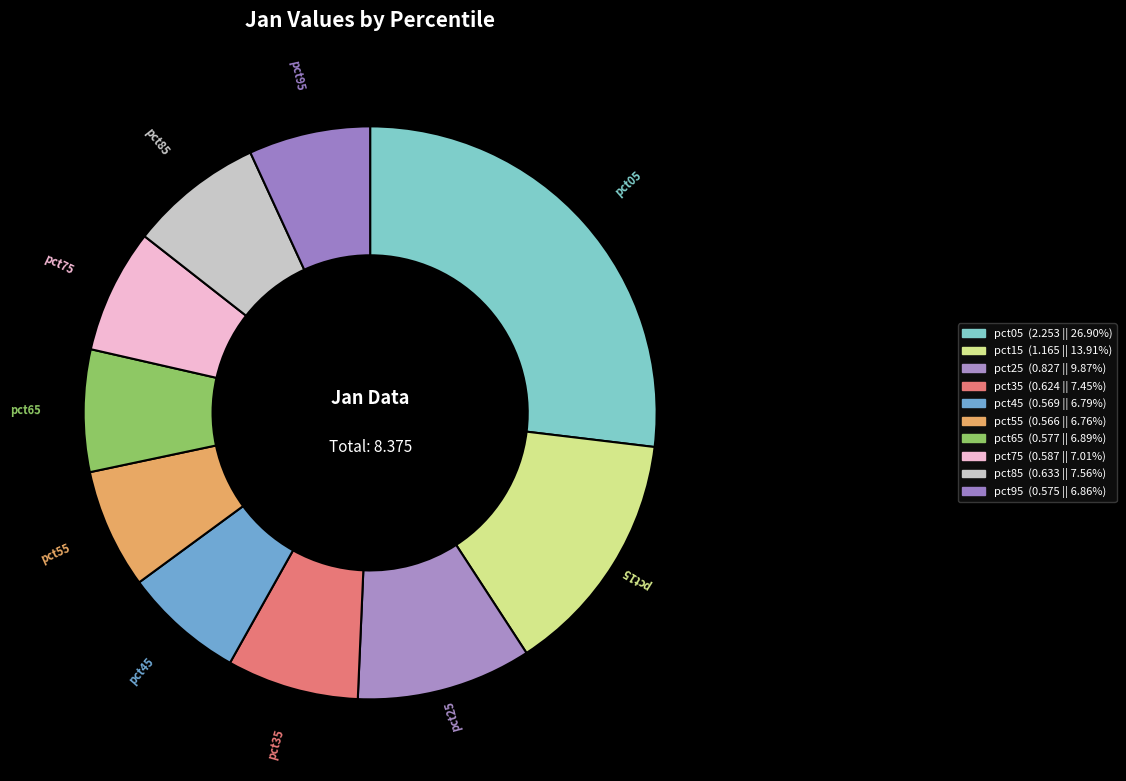

What percentage is the pct95 slice, to the nearest percent?

7%